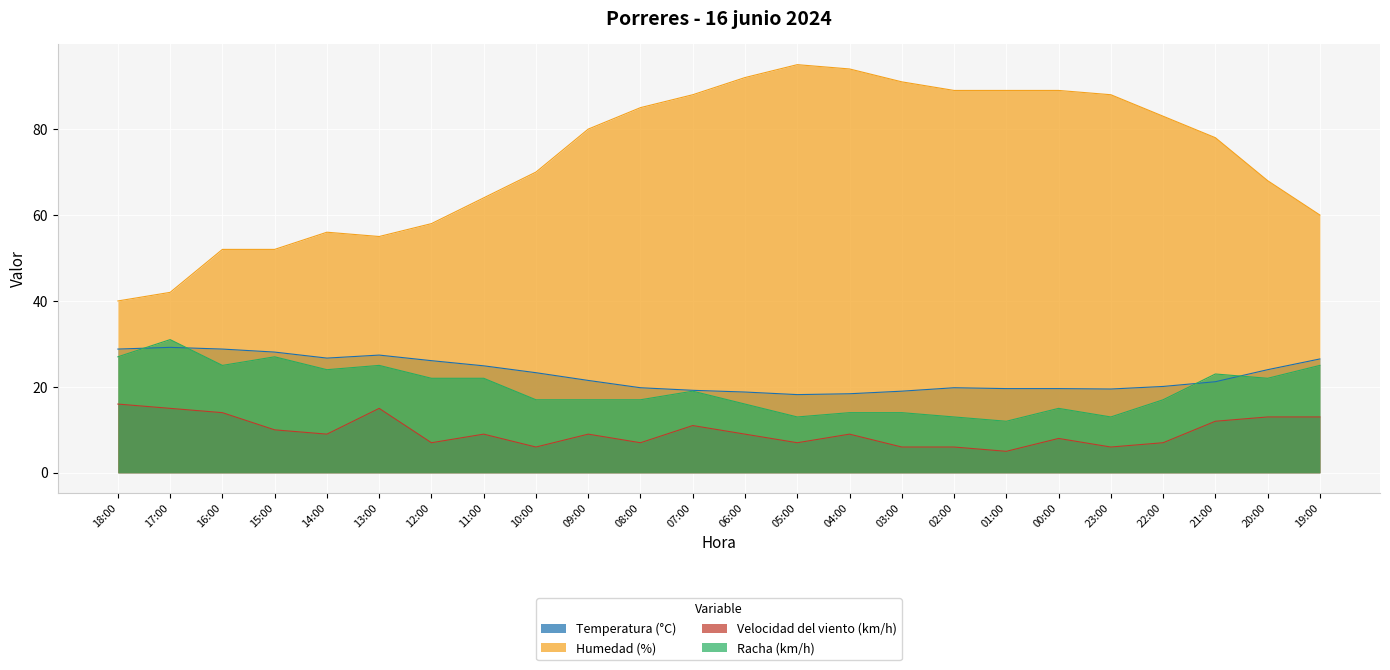

List the series in order of their peak value, highest first.

Humedad (%), Racha (km/h), Temperatura (°C), Velocidad del viento (km/h)